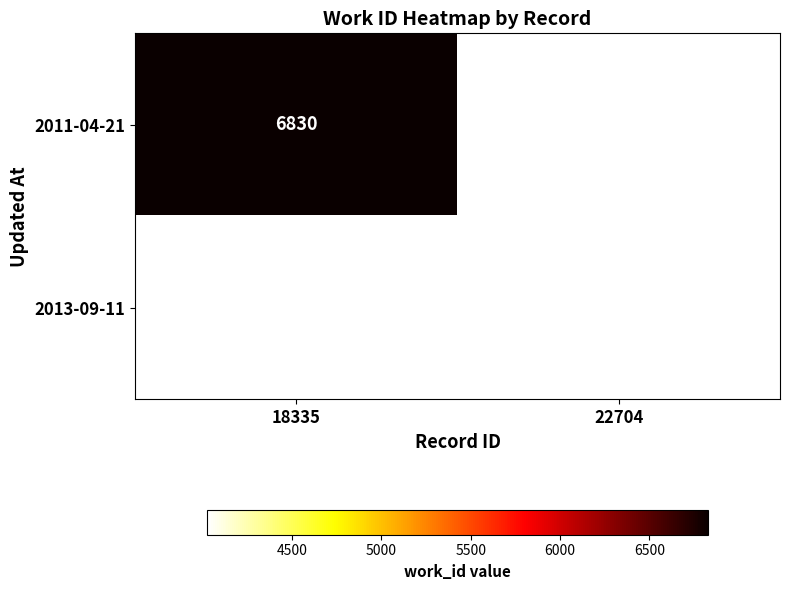

The 2011-04-21 series shows 1470 at 18335. True or false?

False